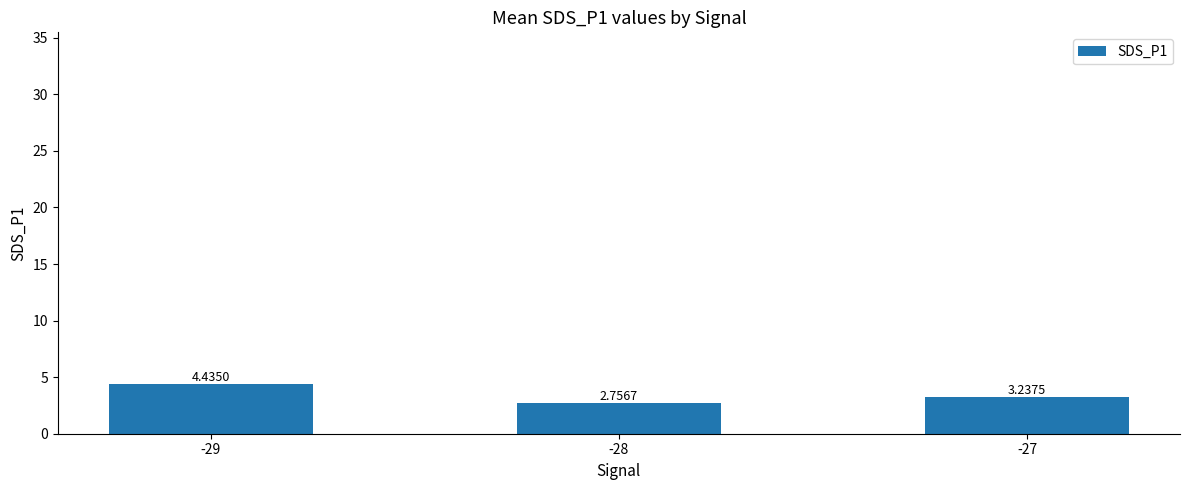

What is the average value?

3.5